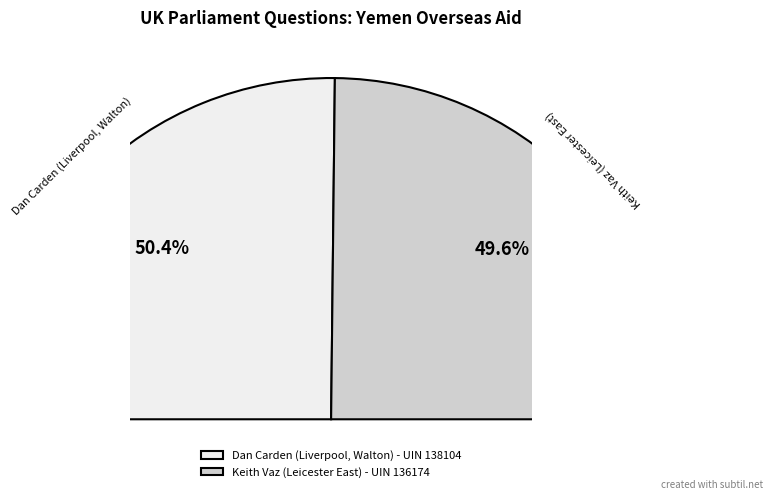

What percentage is the Dan Carden (Liverpool, Walton) - UIN 138104 slice, to the nearest percent?

50%